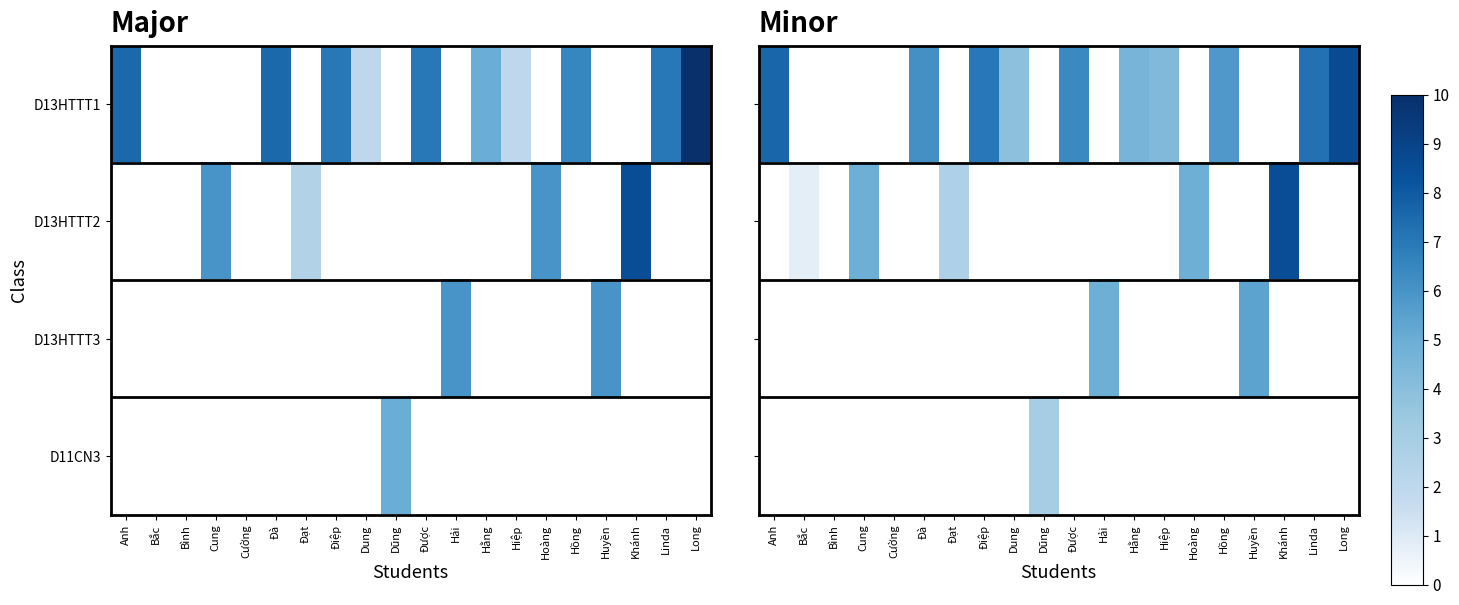

Between Bình and Cường, which series saw the biggest shift?

D13HTTT1